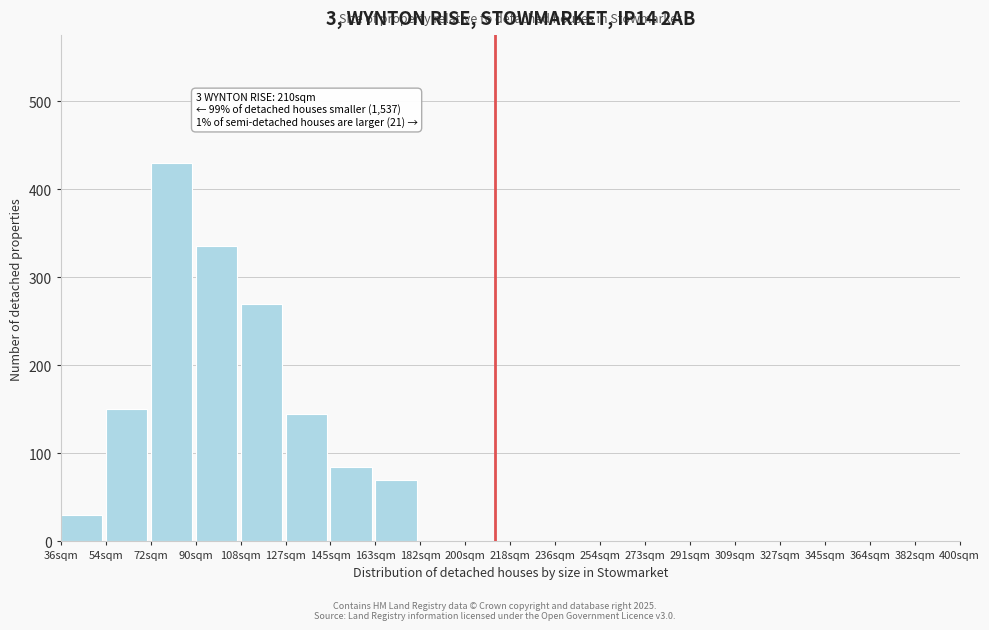

Reading right to left, transcribe all the data shown in this chart.

382sqm=0	364sqm=0	345sqm=0	327sqm=0	309sqm=0	291sqm=0	273sqm=0	254sqm=0	236sqm=0	218sqm=0	200sqm=0	182sqm=0	163sqm=70	145sqm=85	127sqm=145	108sqm=270	90sqm=335	72sqm=430	54sqm=150	36sqm=30